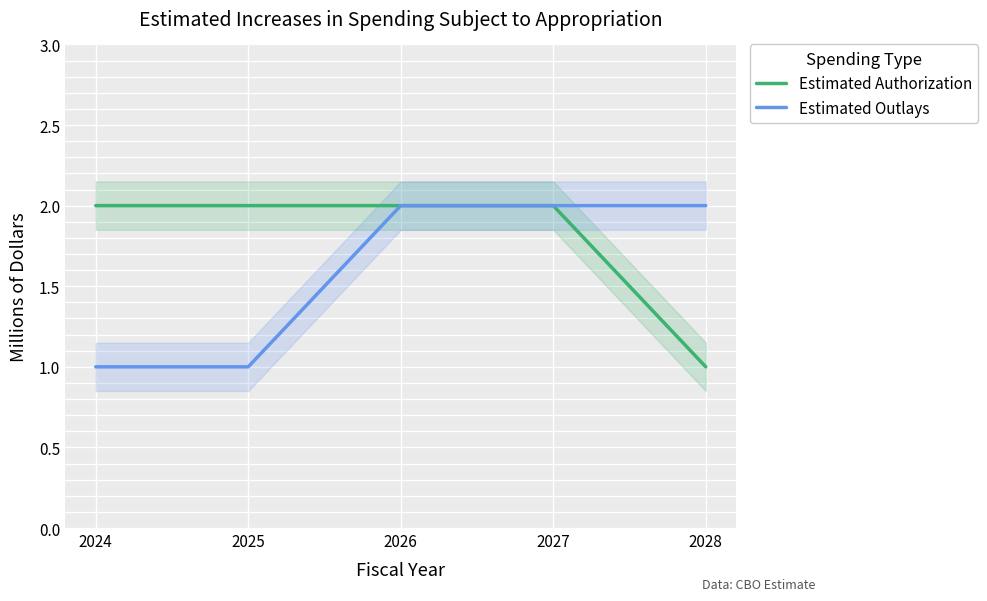

Which category has the lowest value in the Estimated Outlays series?

2024